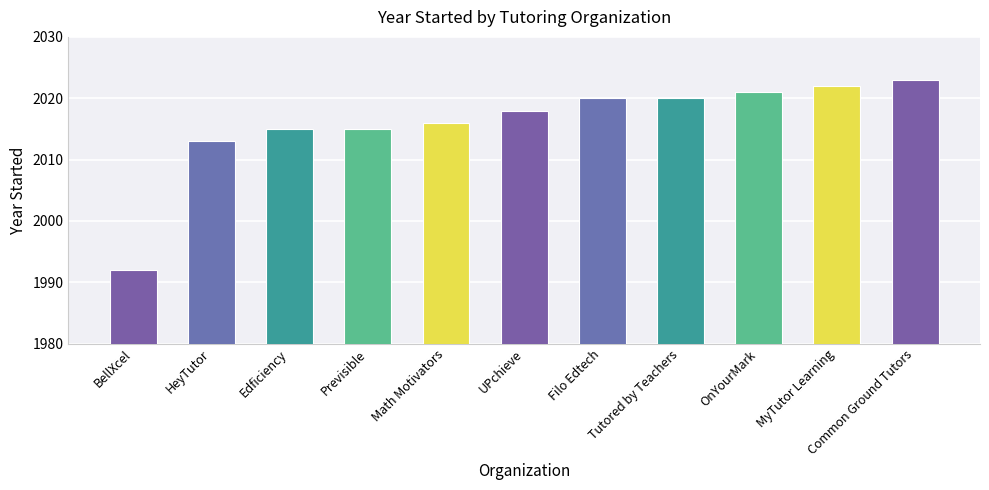

Which has a higher value, BellXcel or UPchieve?

UPchieve